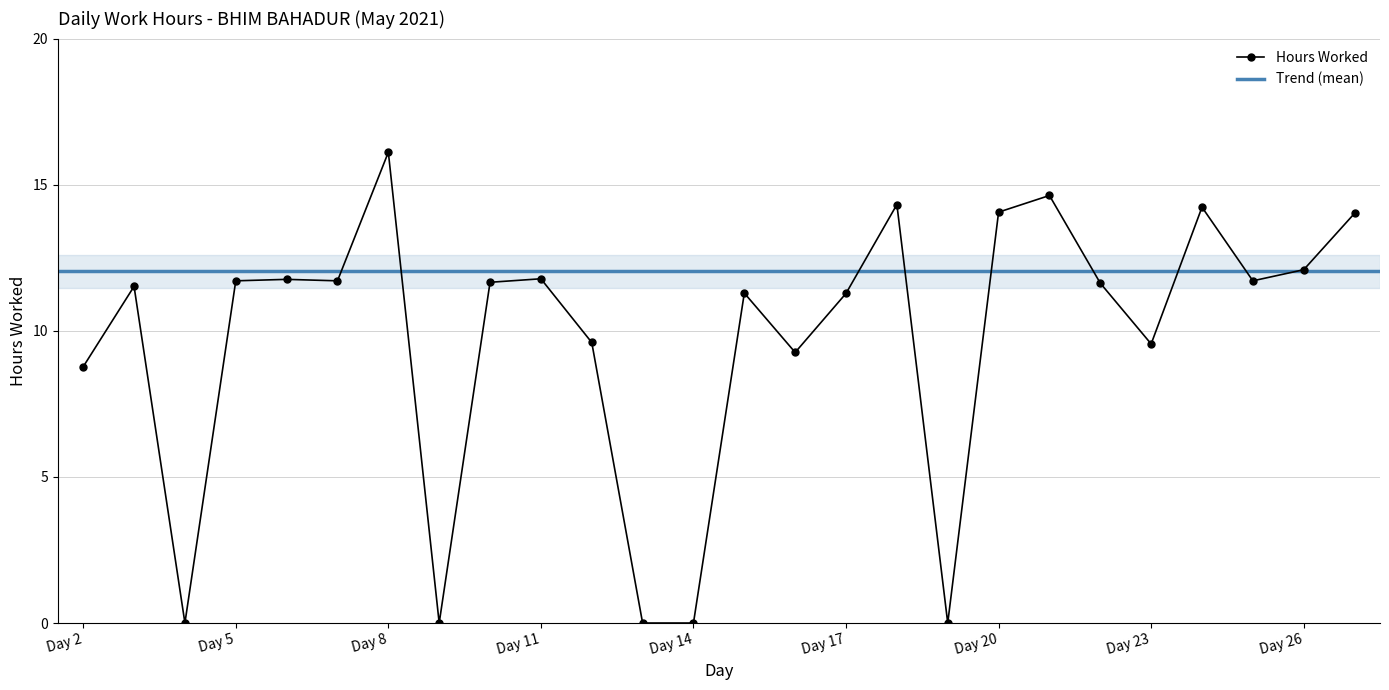

Does the chart have visible grid lines?

Yes